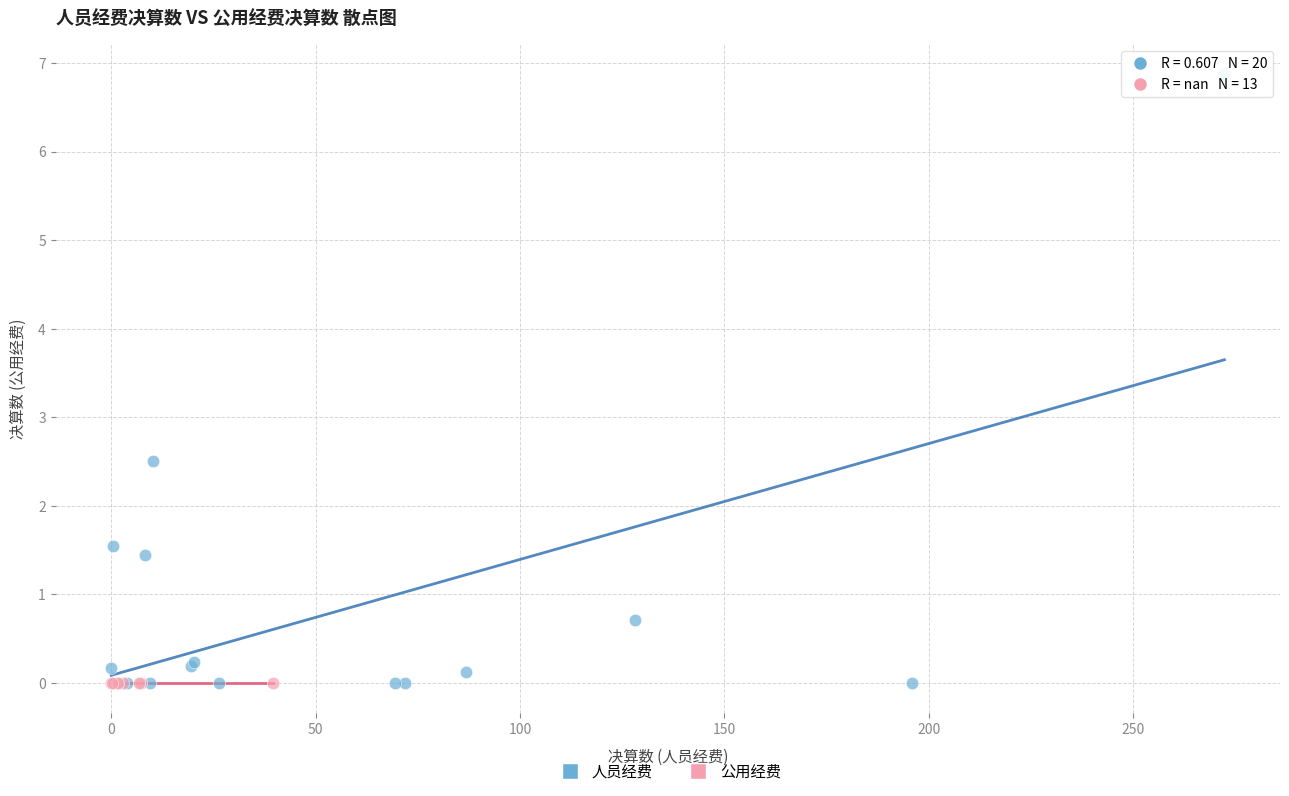

Which series reaches the maximum Y coordinate?

人员经费